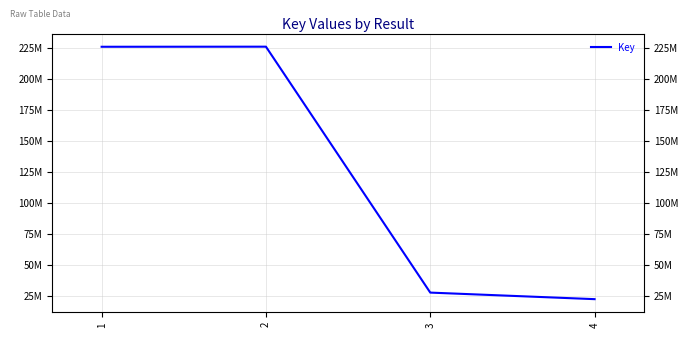

Does the chart have visible grid lines?

Yes